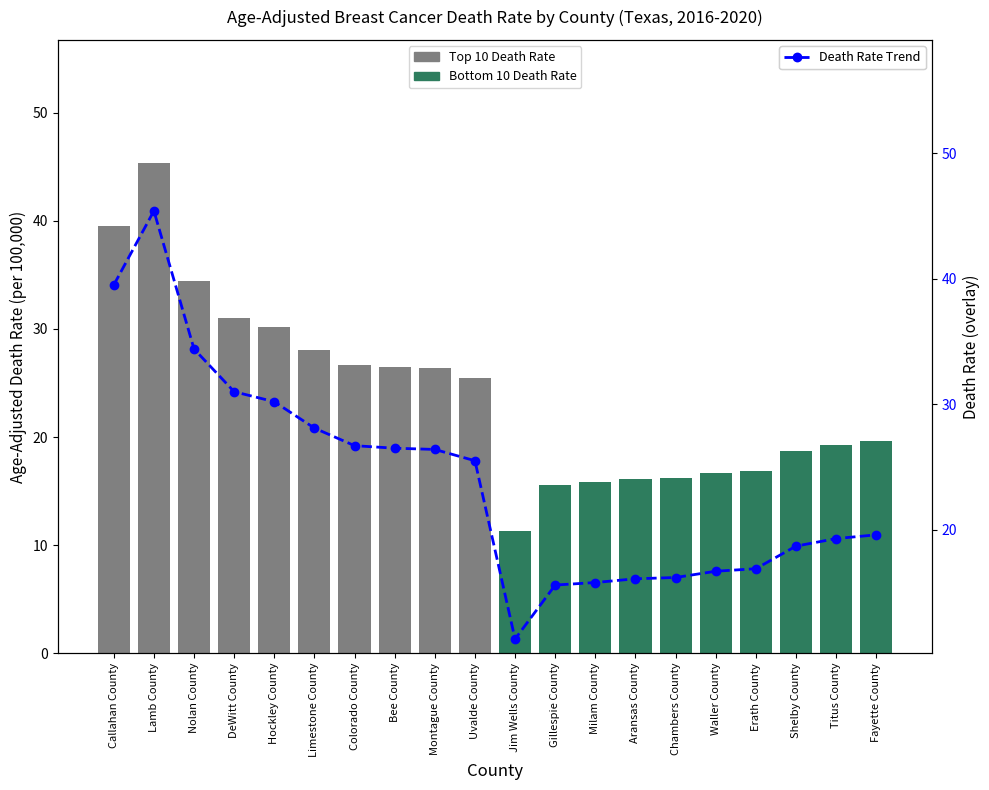

What is the maximum value shown in the chart?

45.4